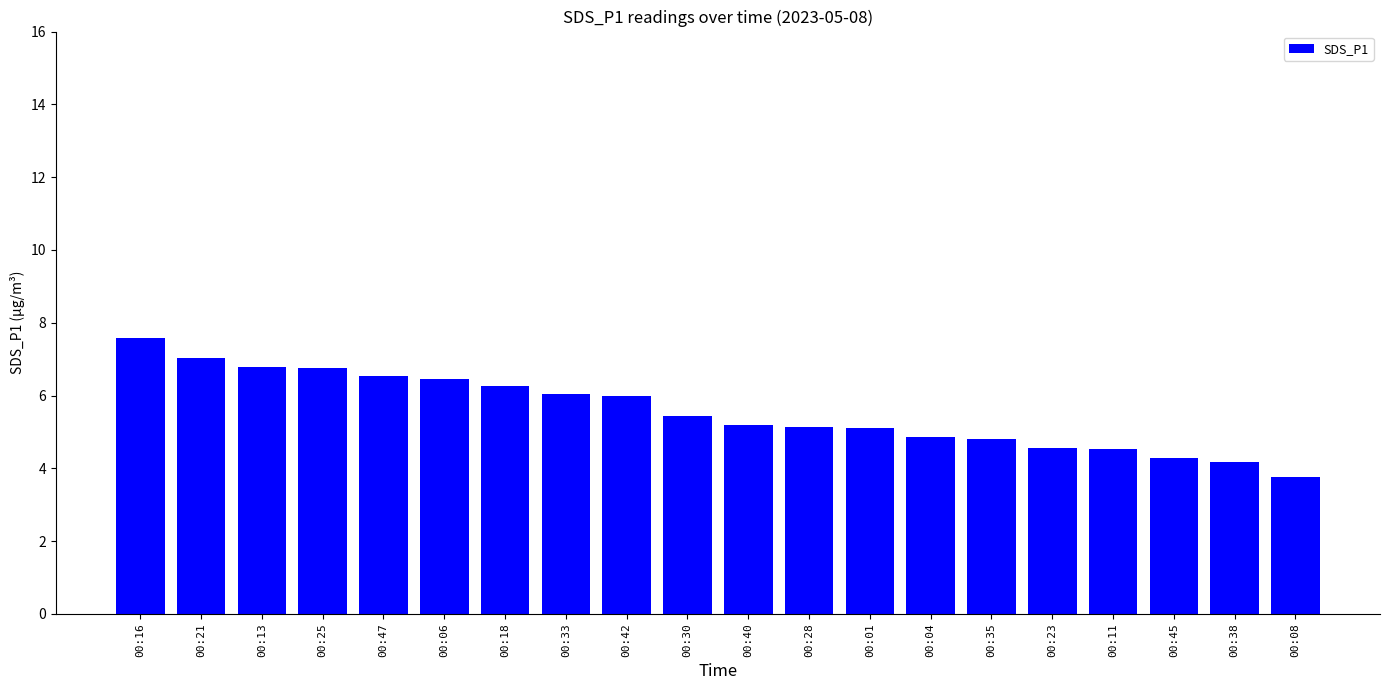

How many bars are there in total?

20